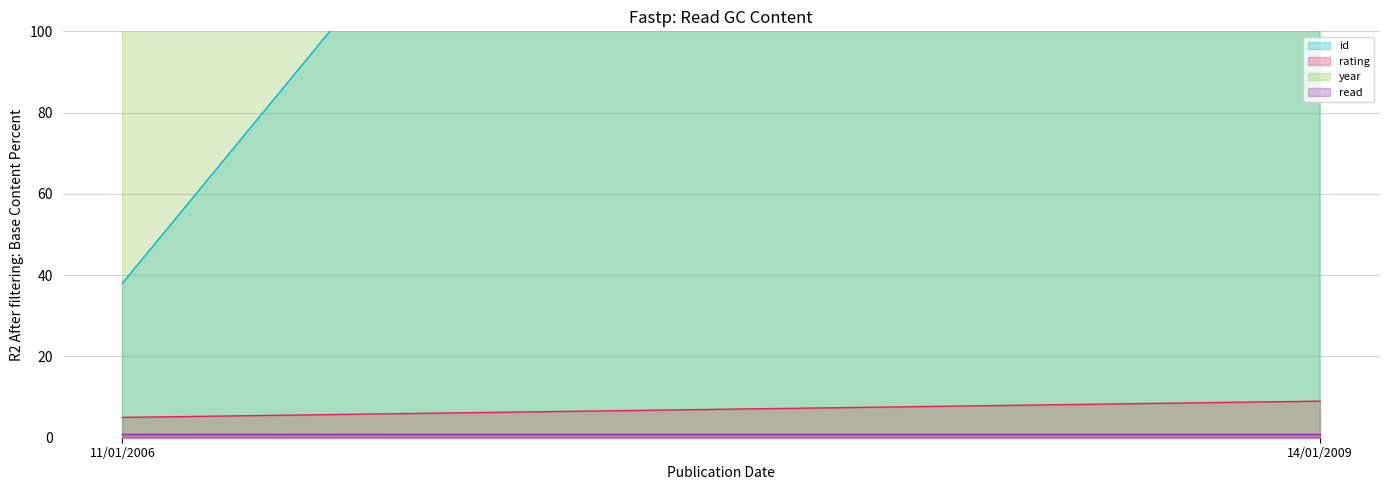

Does the chart have visible grid lines?

Yes